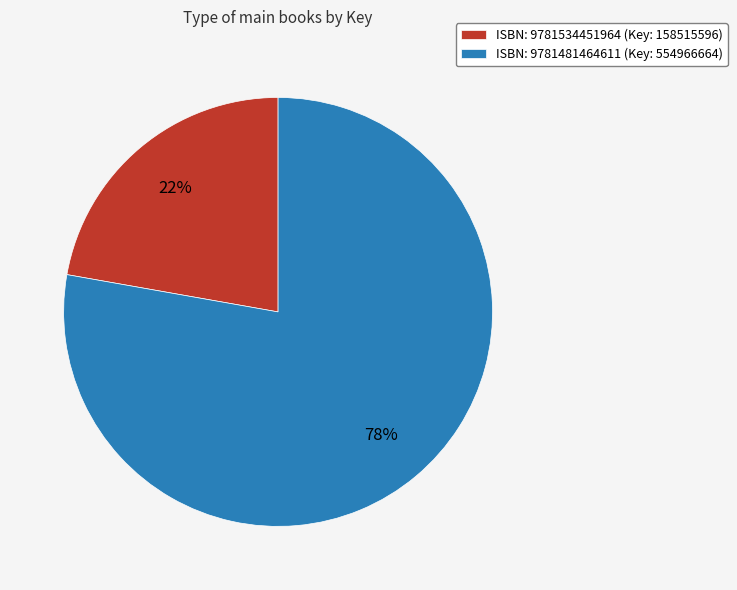

The ISBN: 9781481464611 (Key: 554966664) slice represents 64% of the pie. True or false?

False